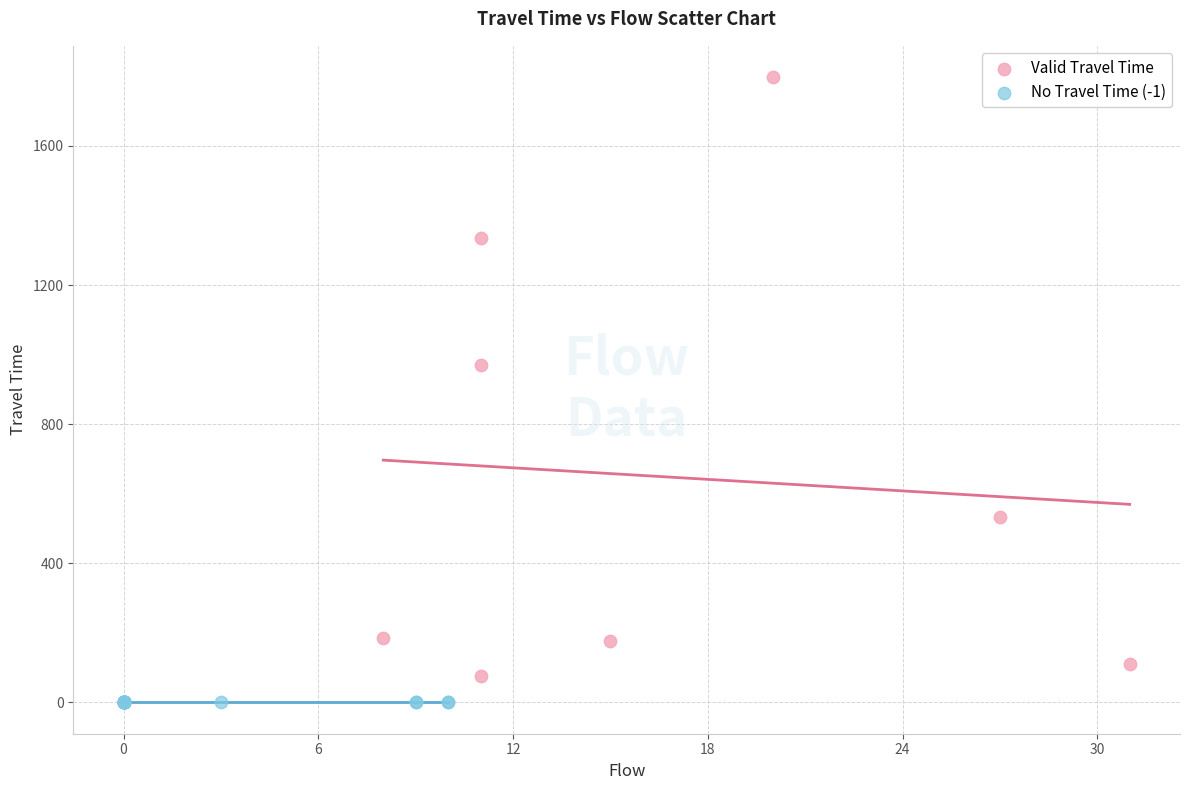

What are all the series names shown in the legend?

Valid Travel Time, No Travel Time (-1)